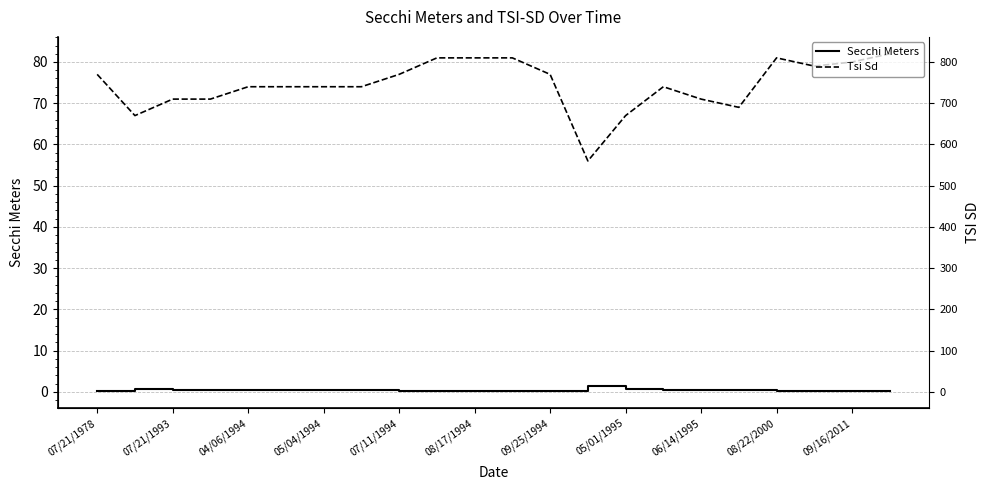

How many Secchi Meters values are between 0 and 1?

21